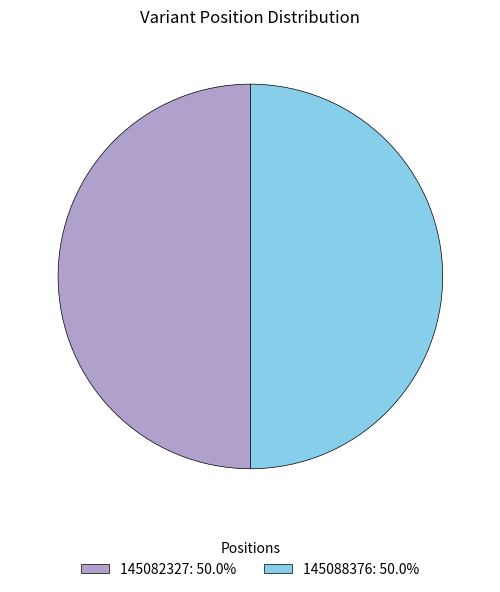

Do 145082327: 50.0% and 145088376: 50.0% together represent more than half of the pie?

Yes